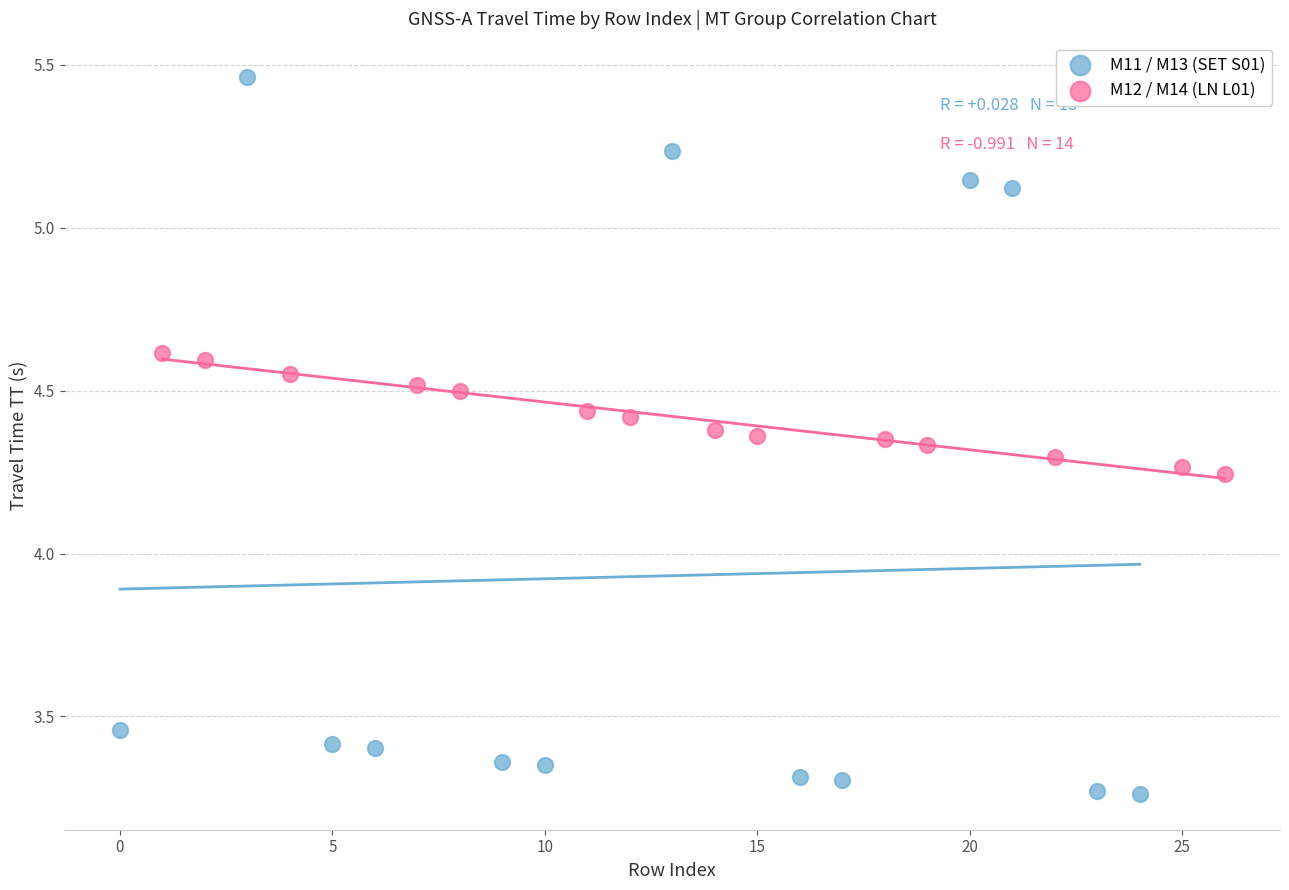

Which series contains the highest Y value?

M11 / M13 (SET S01)